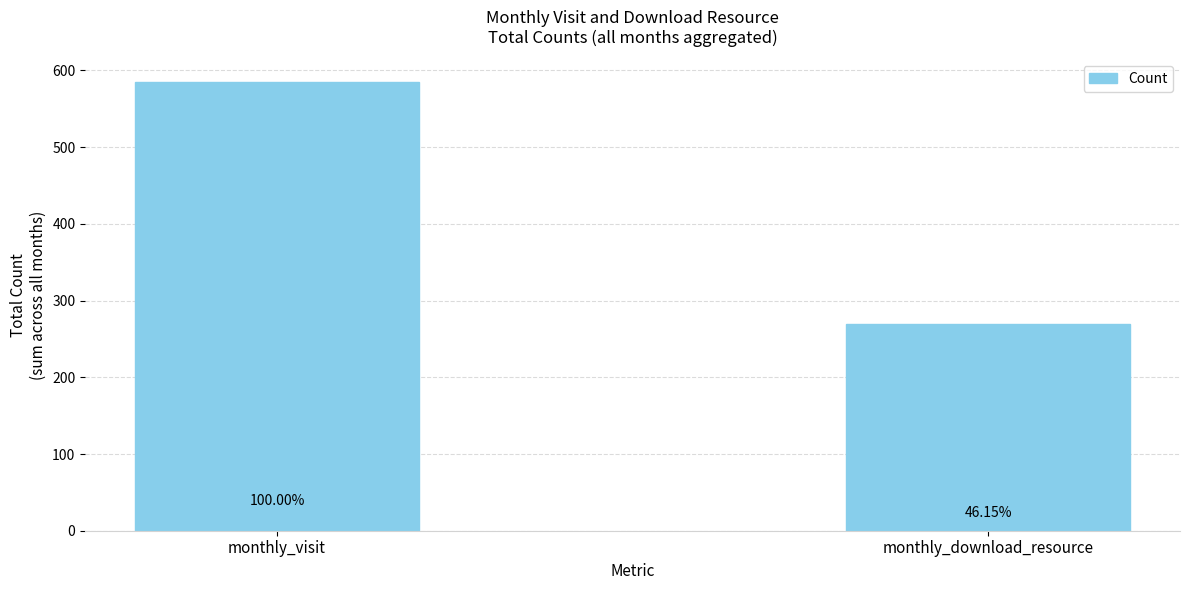

What is the change in value from monthly_visit to monthly_download_resource?

-315